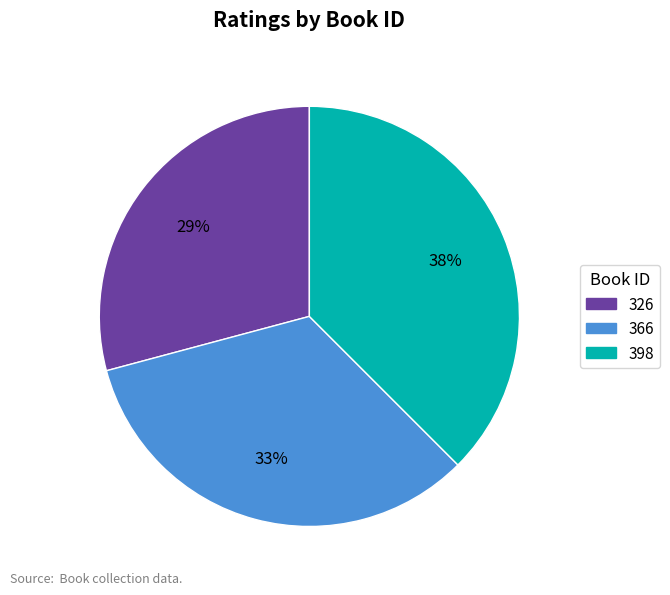

To the nearest percent, what percentage of the pie is 366?

33%